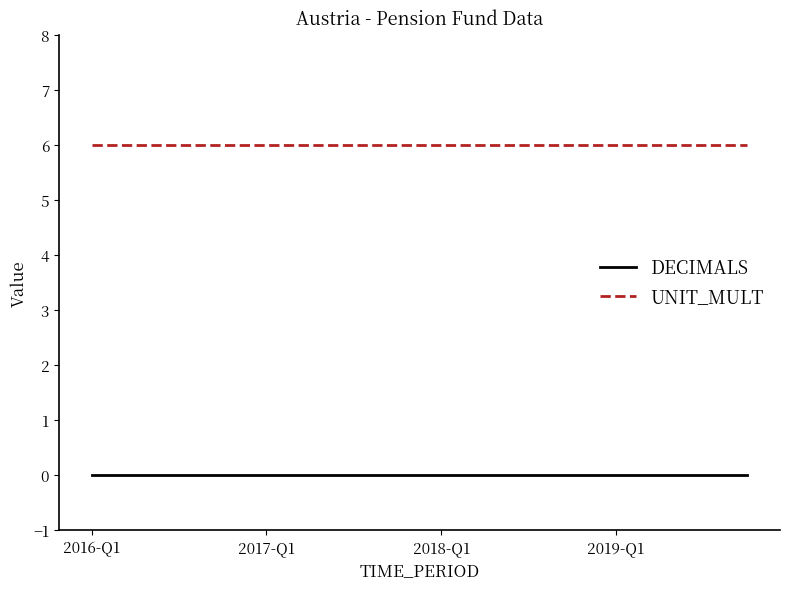

Rank the series by their average value, from highest to lowest.

UNIT_MULT, DECIMALS